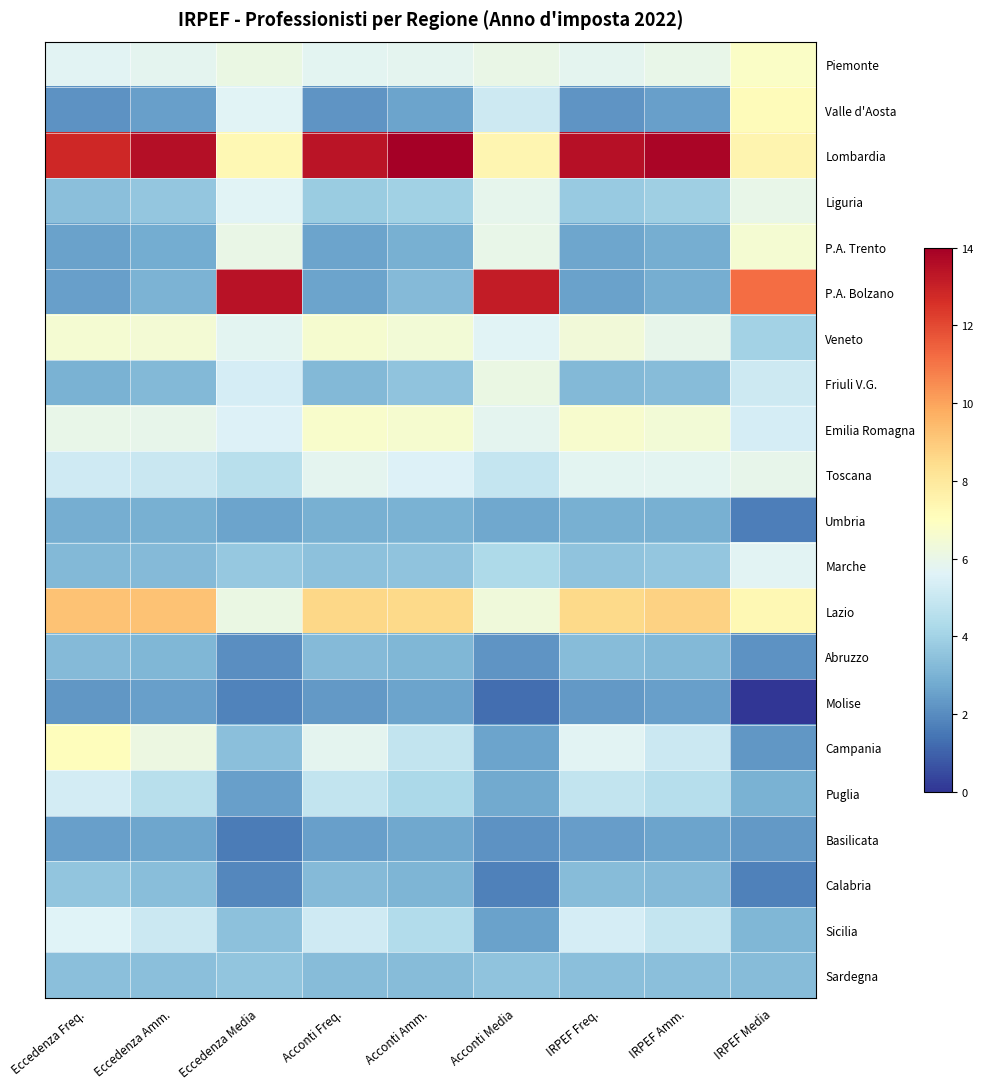

Which series has the widest spread of values?

P.A. Bolzano